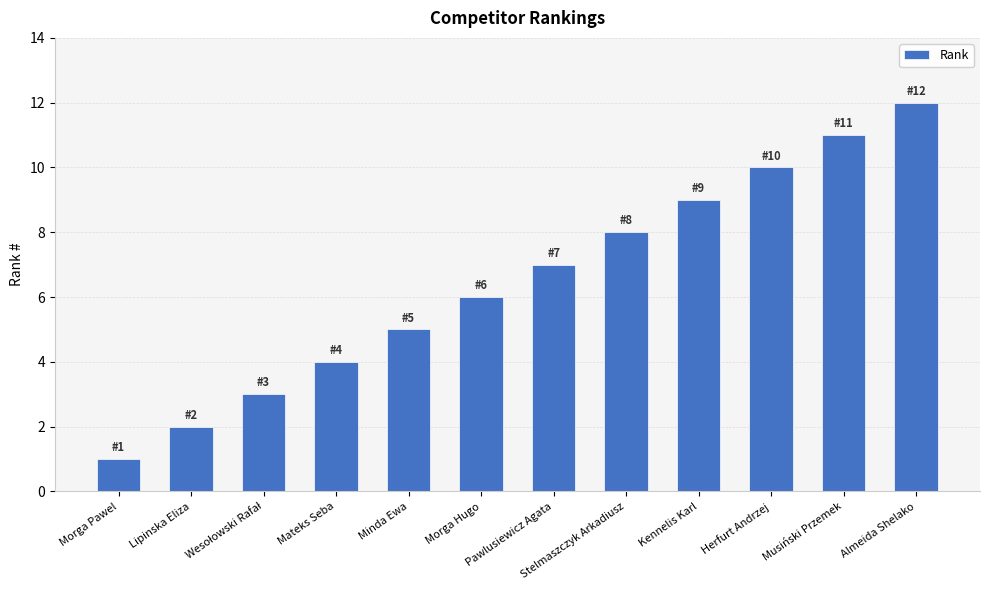

What is the greatest value displayed?

12